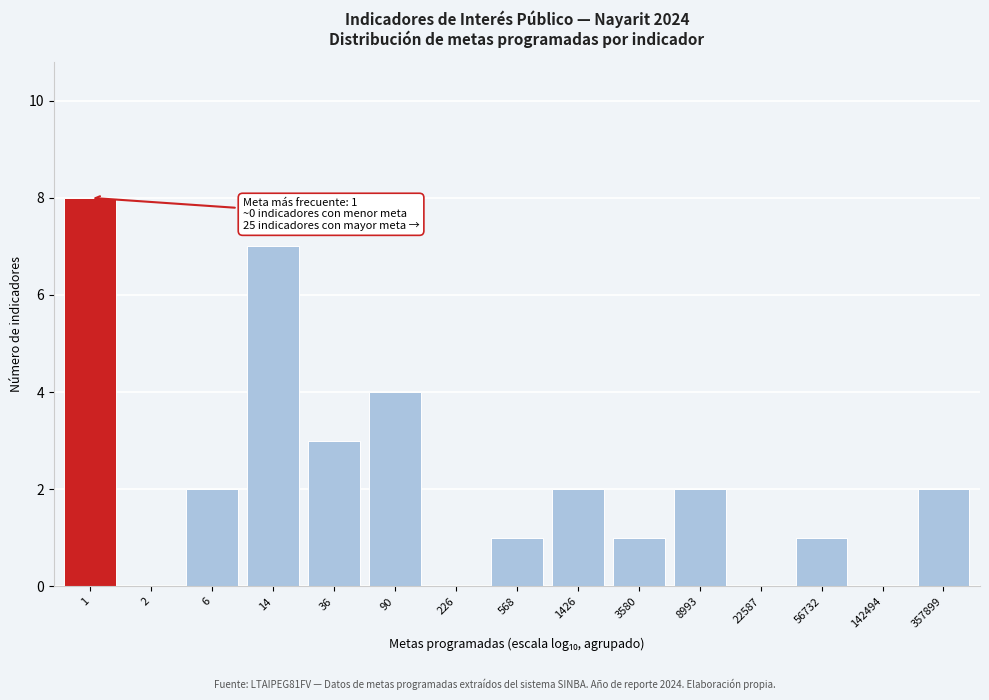

Reading right to left, transcribe all the data shown in this chart.

357899=2	142494=0	56732=1	22587=0	8993=2	3580=1	1426=2	568=1	226=0	90=4	36=3	14=7	6=2	2=0	1=8